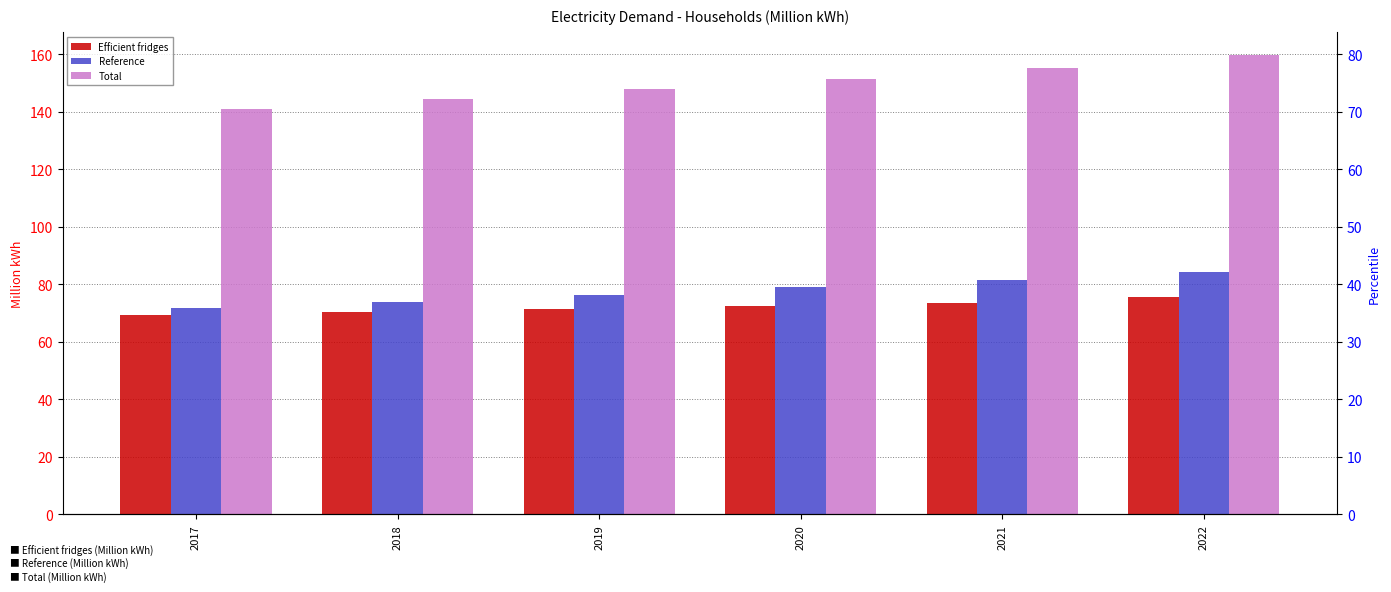

What is the spread (max minus min) of values at 2022?

84.2